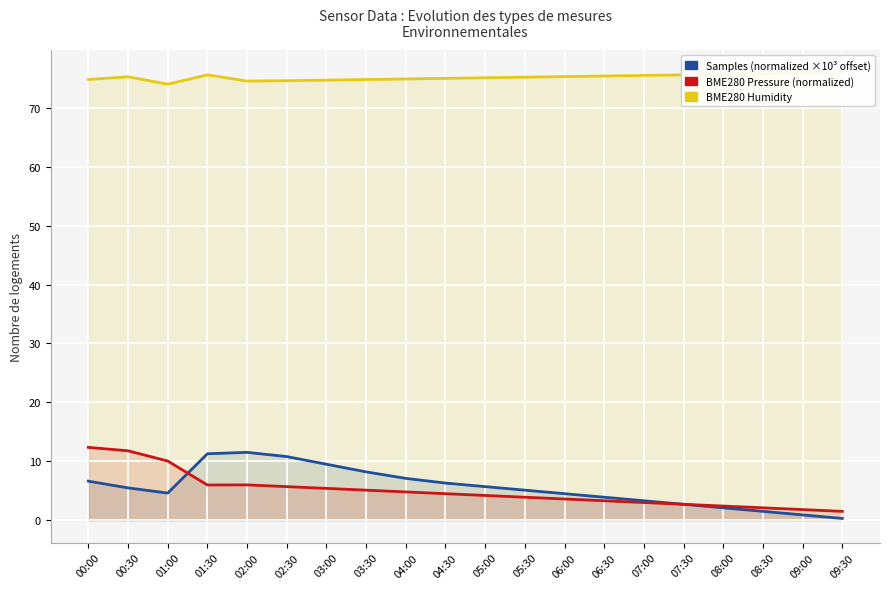

True or false: Samples (normalized) has a value of 12.9 at 03:30.

False